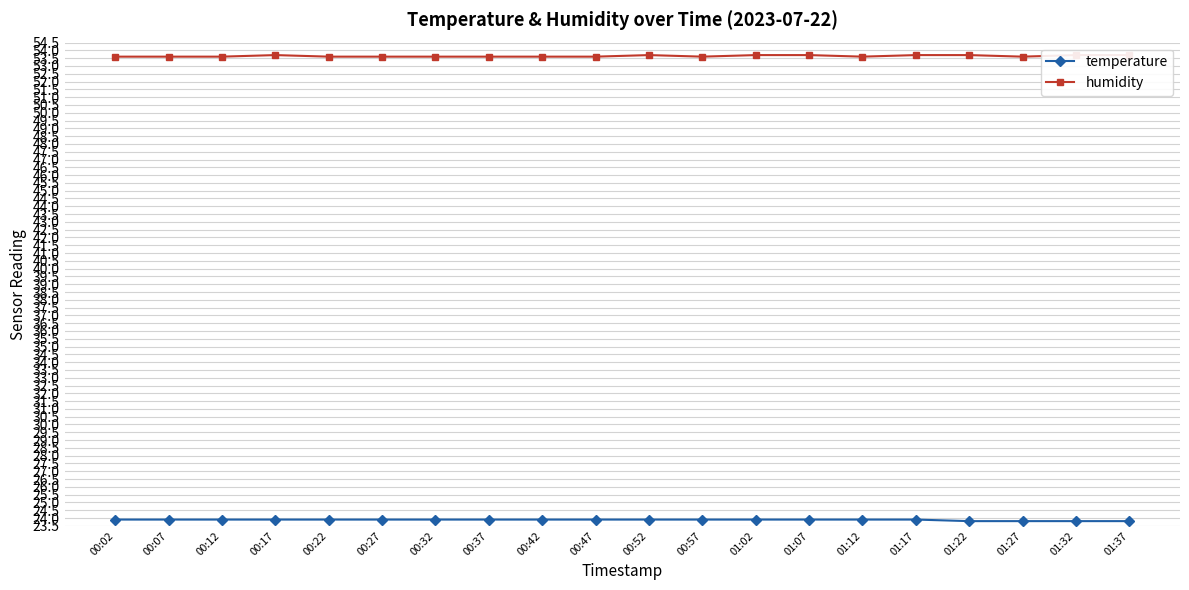

At which category is the sum across all series the highest?

00:17